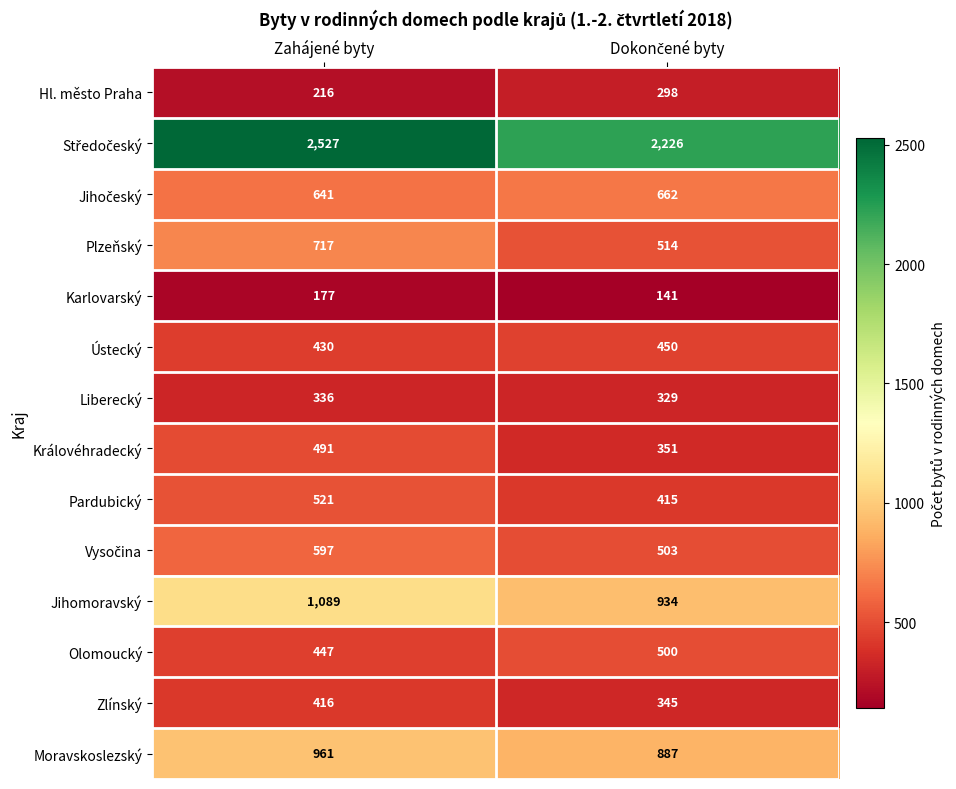

The value of Plzeňský at Zahájené byty is 1143. True or false?

False